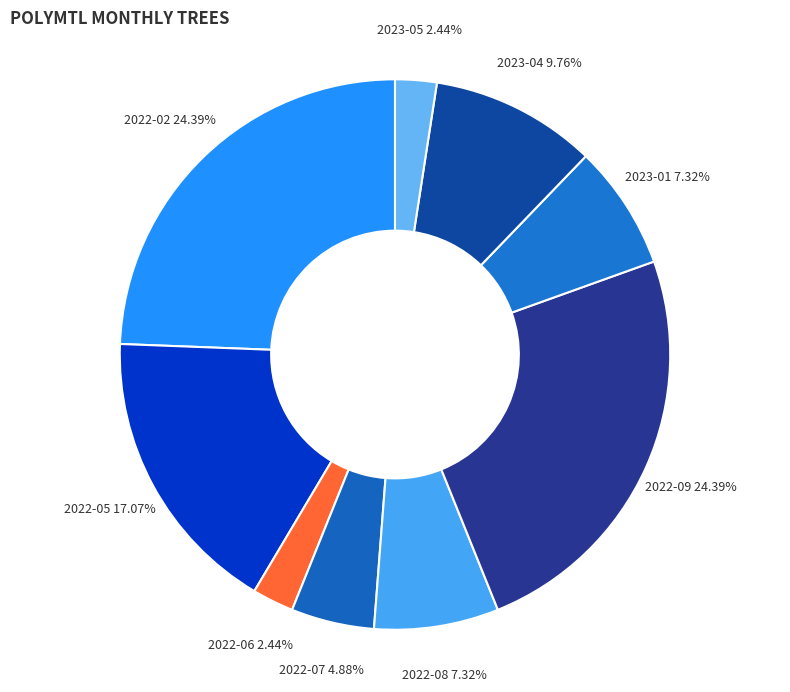

What percentage is the 2022-07 slice, to the nearest percent?

5%